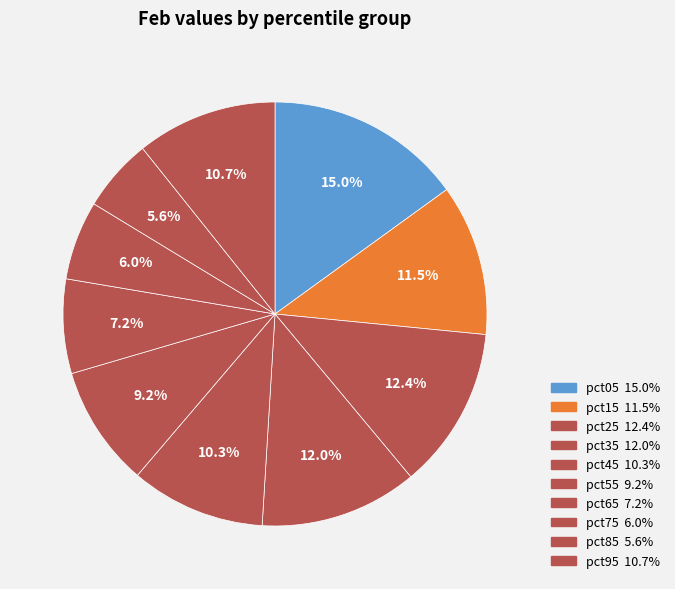

What is the largest slice in the pie chart?

pct05